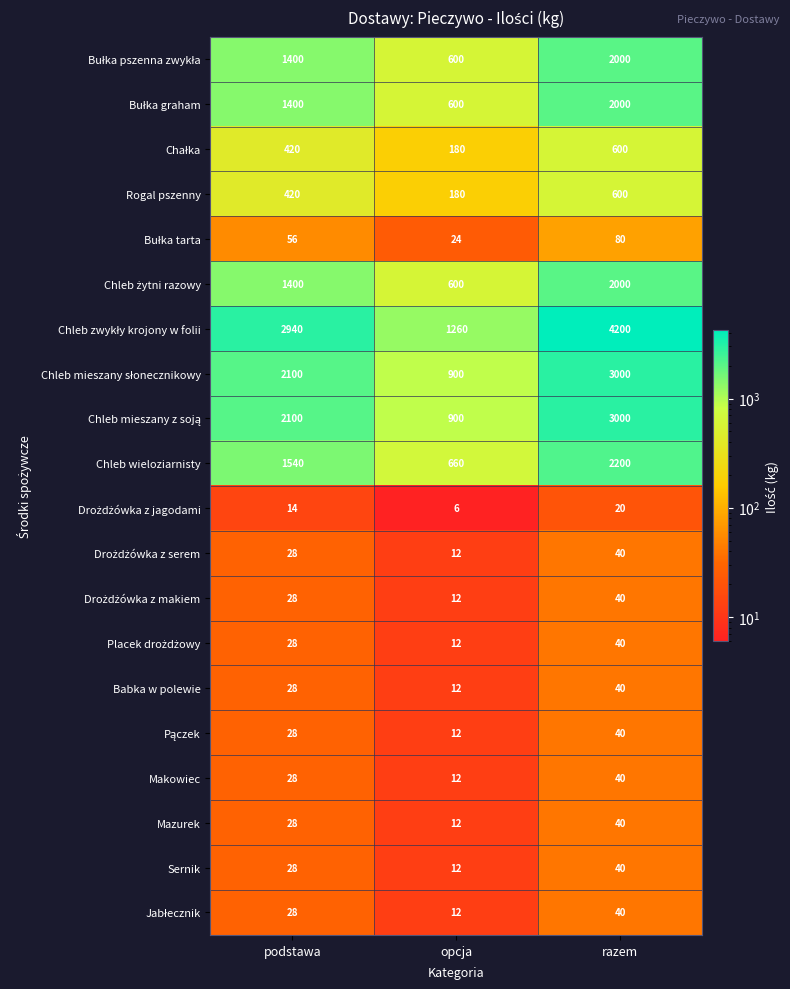

Count the Sernik values in the range 12 to 40.

3